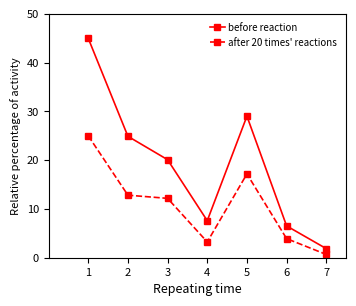

Where is the first local maximum for after 20 times' reactions?

5